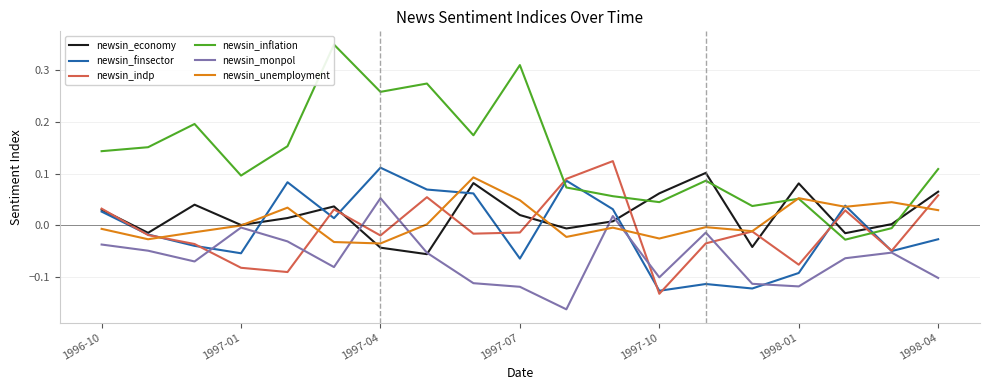

What is the sum of all newsin_monpol values?

-1.2